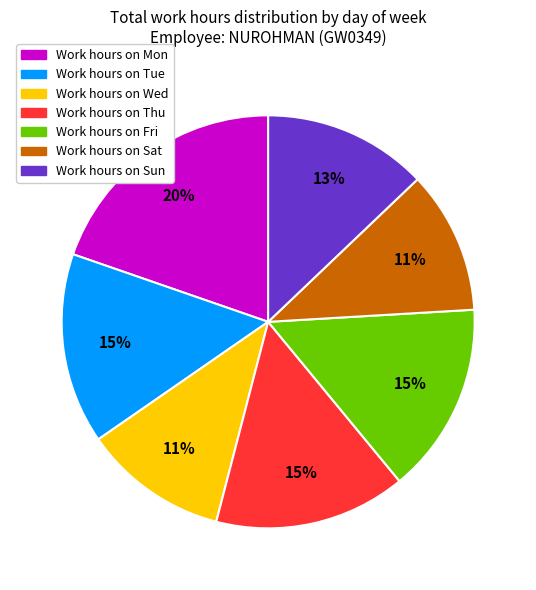

Is there any slice that represents more than half of the pie?

No